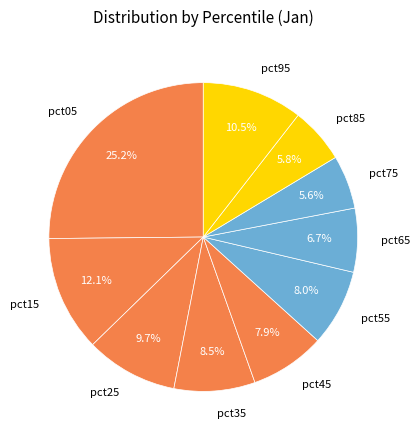

Which has a higher value, pct35 or pct25?

pct25